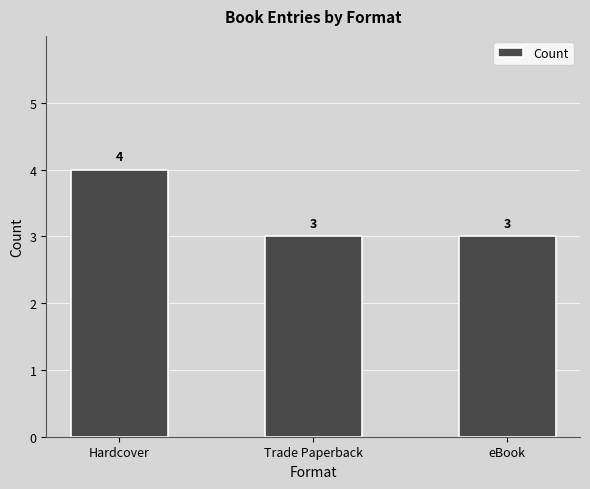

Reading right to left, extract all data points from this chart.

eBook=3	Trade Paperback=3	Hardcover=4